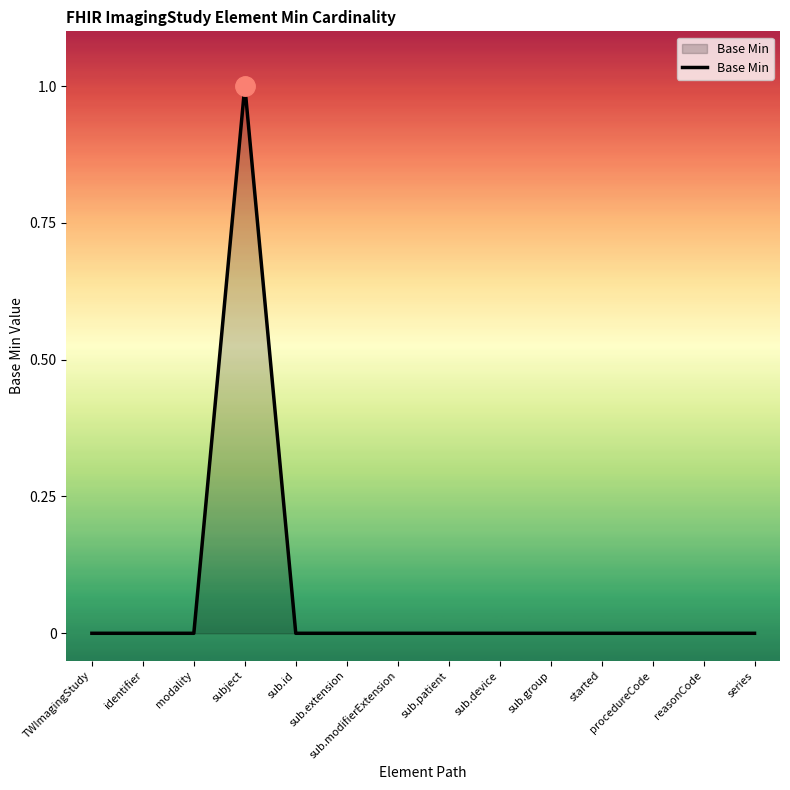

Which label corresponds to the largest value in the chart?

subject